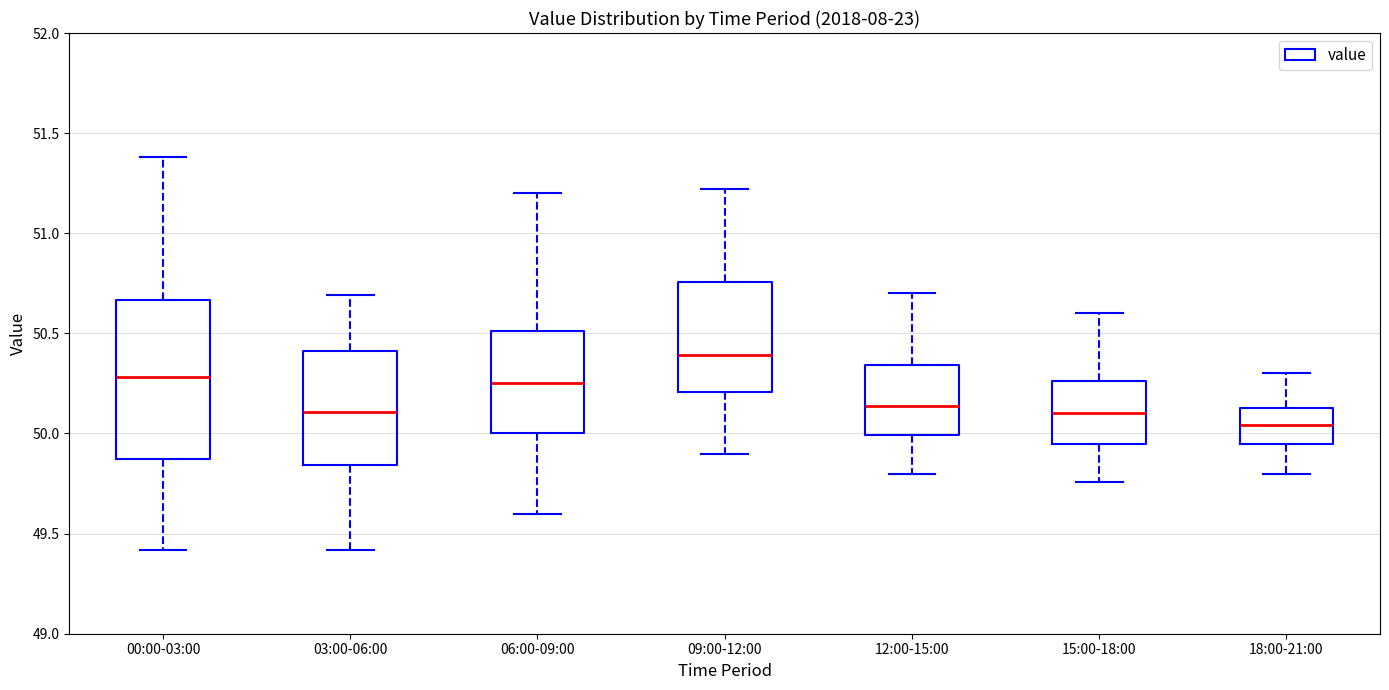

Comparing the boxes themselves (not the whiskers), which one is the tallest?

00:00-03:00